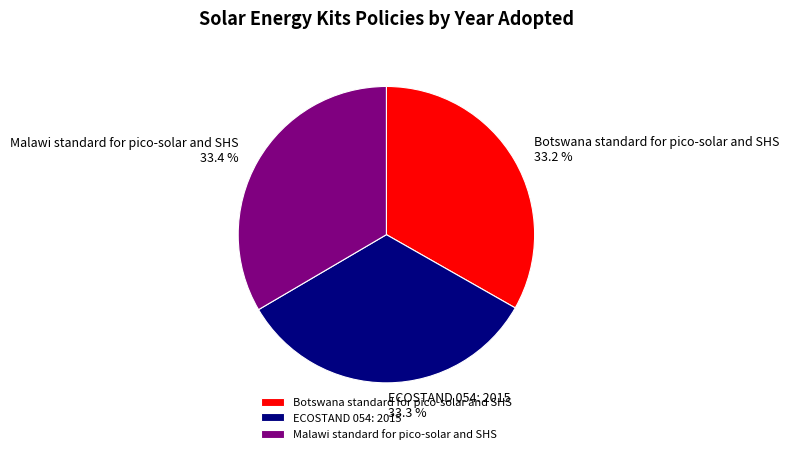

To the nearest percent, what percentage of the pie is Malawi standard for pico-solar and SHS?

33%